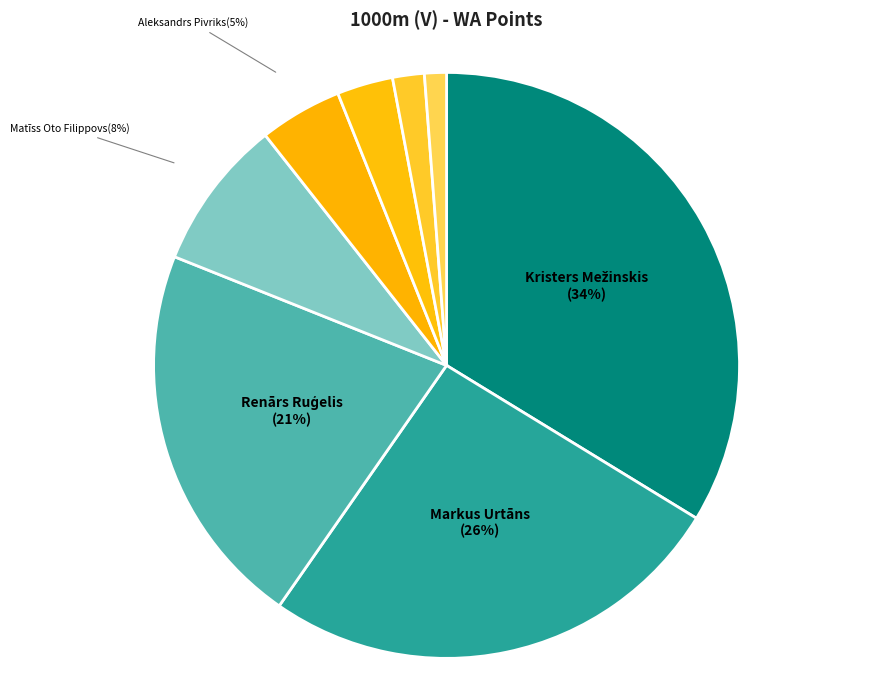

Combined, do Aleksandrs Pivriks and Miks Mednis account for over 50%?

No